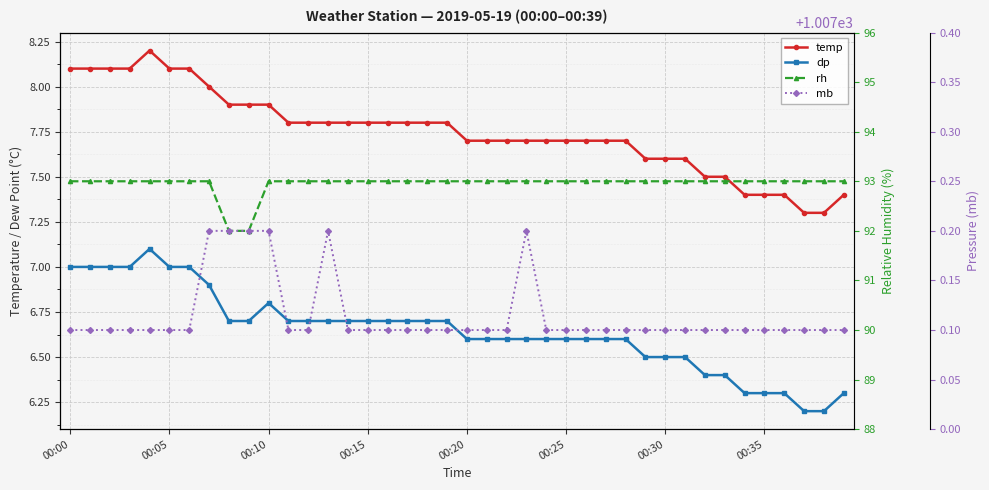

Is this an area chart (filled region under the line)?

No